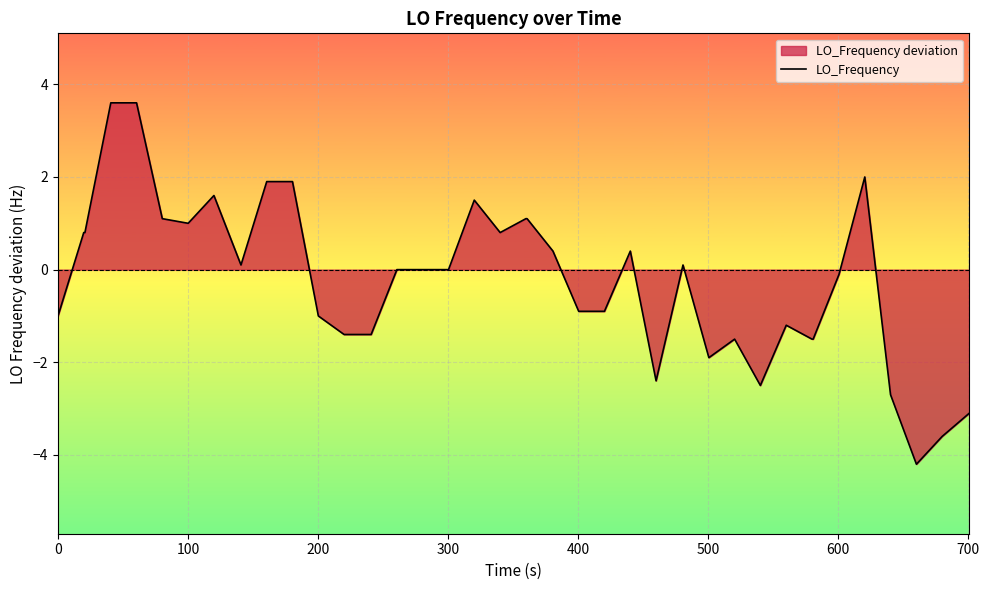

What is the minimum value shown in the chart?

-4.2